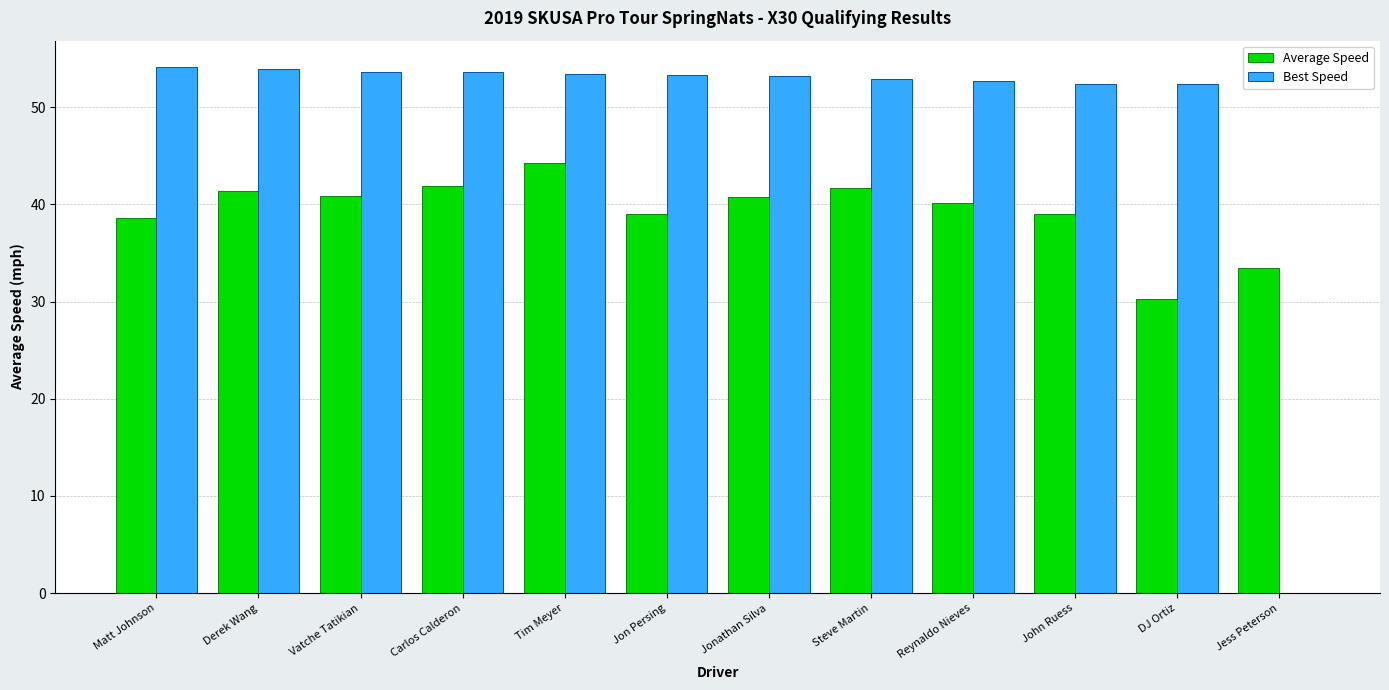

Read the Best Speed value at Carlos Calderon.

53.6